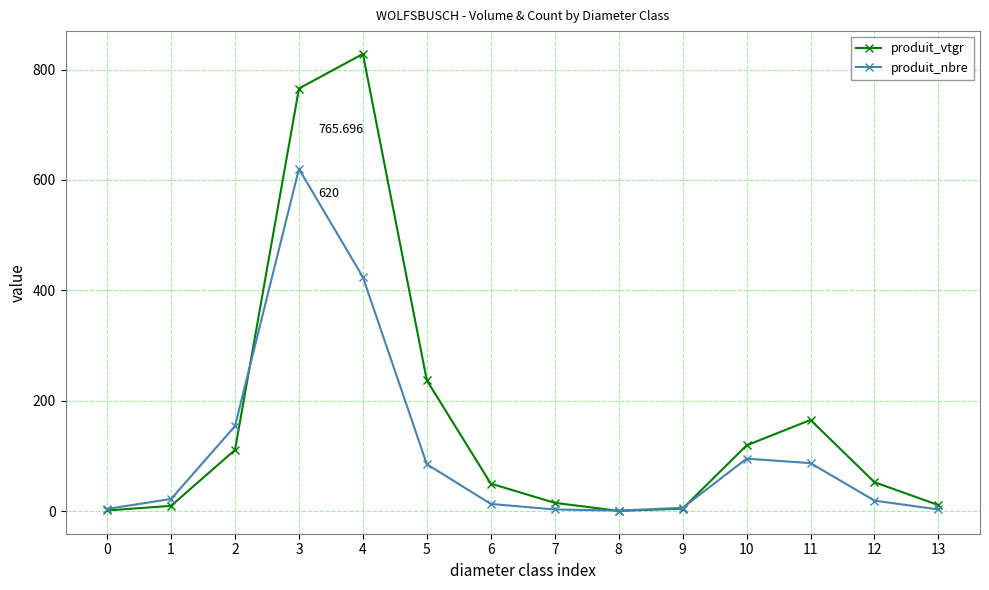

How many values in the produit_vtgr series exceed 52?

7